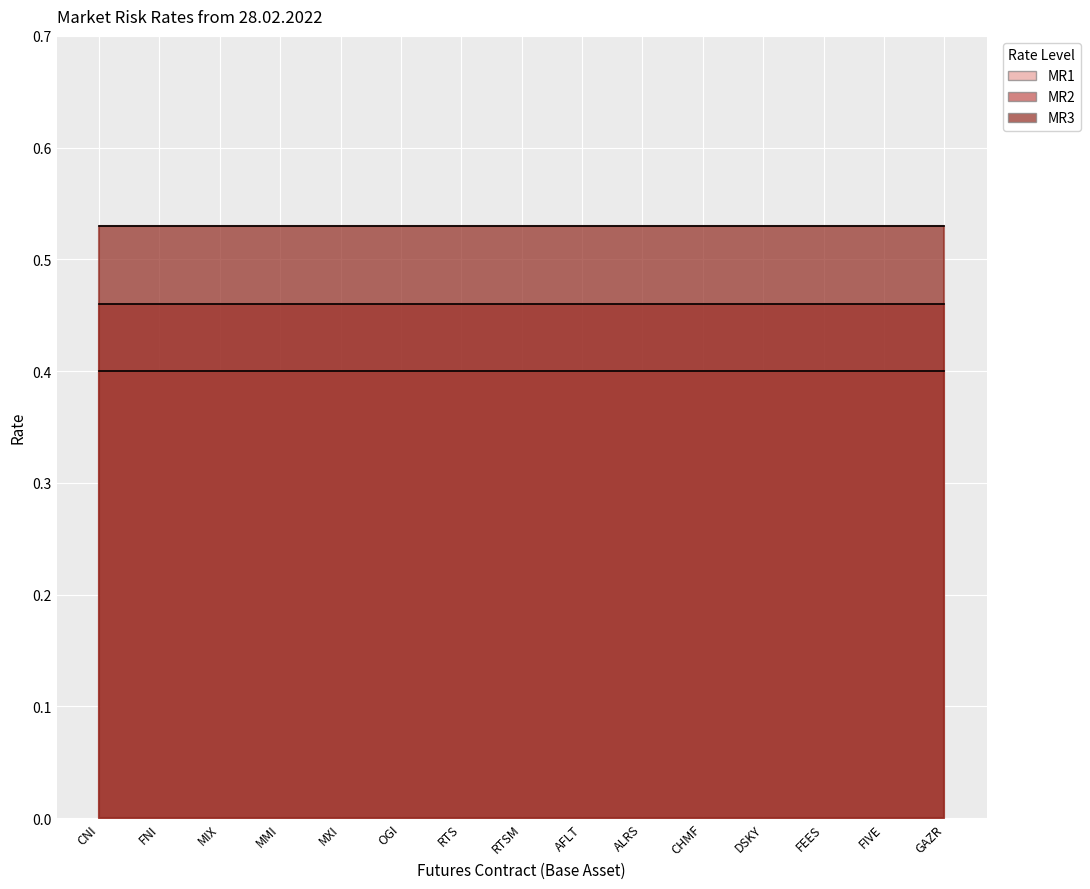

Reading left to right, what are all the values shown in this chart?

MR1: 0.4	0.4	0.4	0.4	0.4	0.4	0.4	0.4	0.4	0.4	0.4	0.4	0.4	0.4	0.4
MR2: 0.5	0.5	0.5	0.5	0.5	0.5	0.5	0.5	0.5	0.5	0.5	0.5	0.5	0.5	0.5
MR3: 0.5	0.5	0.5	0.5	0.5	0.5	0.5	0.5	0.5	0.5	0.5	0.5	0.5	0.5	0.5